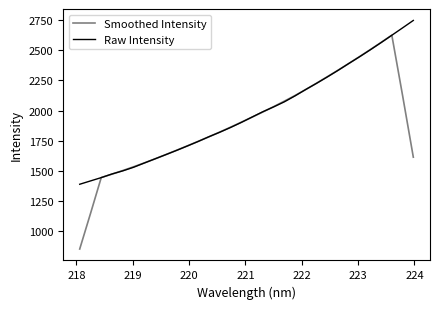

Rank the series by their maximum value, from lowest to highest.

Smoothed Intensity, Raw Intensity